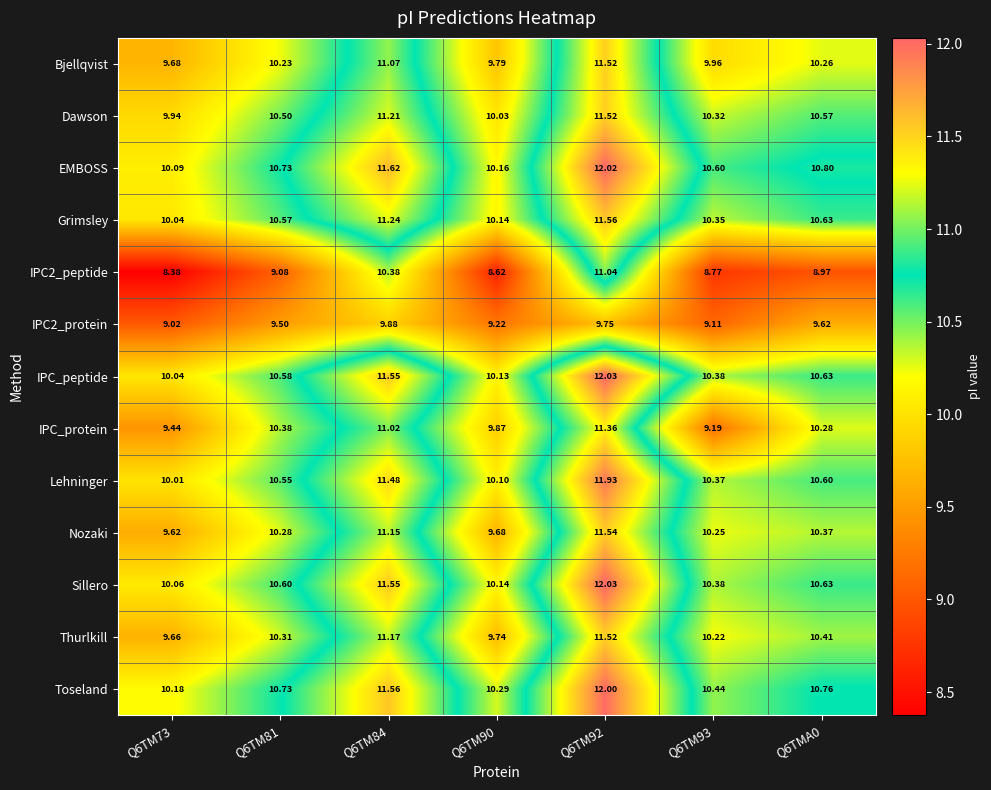

Is the value of IPC2_peptide at Q6TM93 greater than the value of EMBOSS at Q6TM93?

No